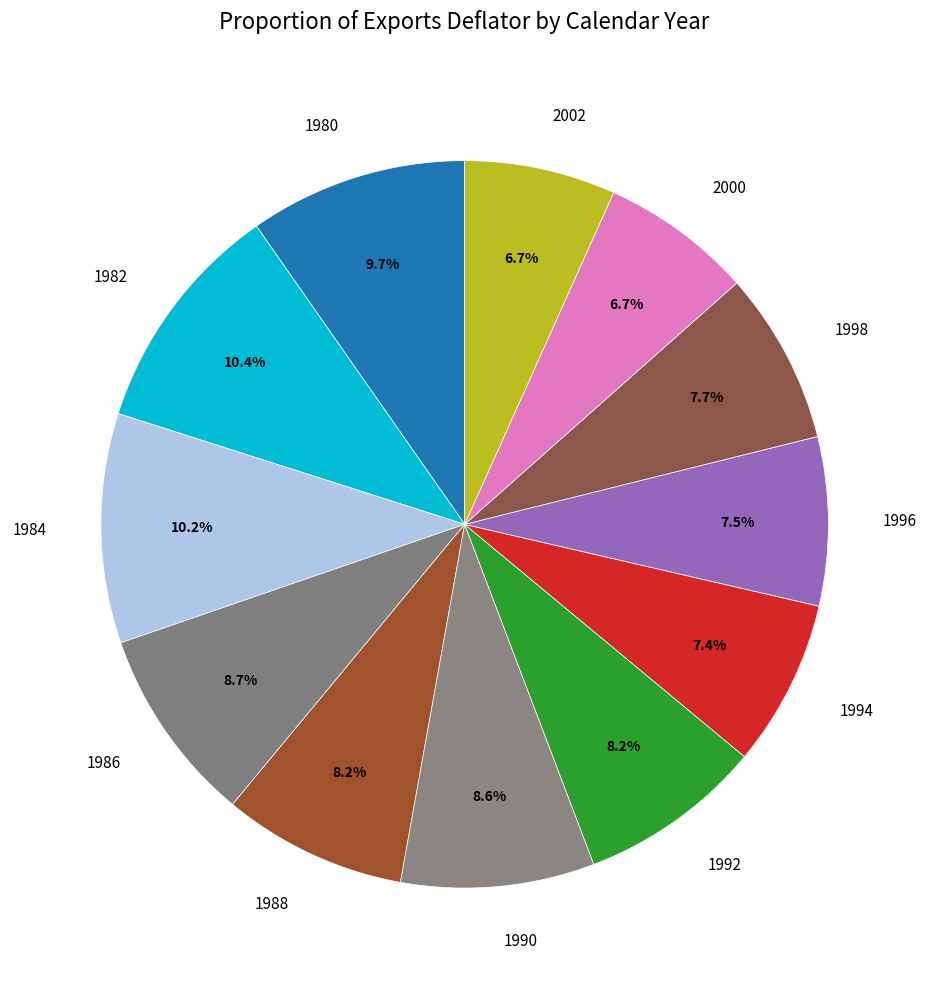

To the nearest percent, what is the combined percentage of 1980 and 1996?

17%